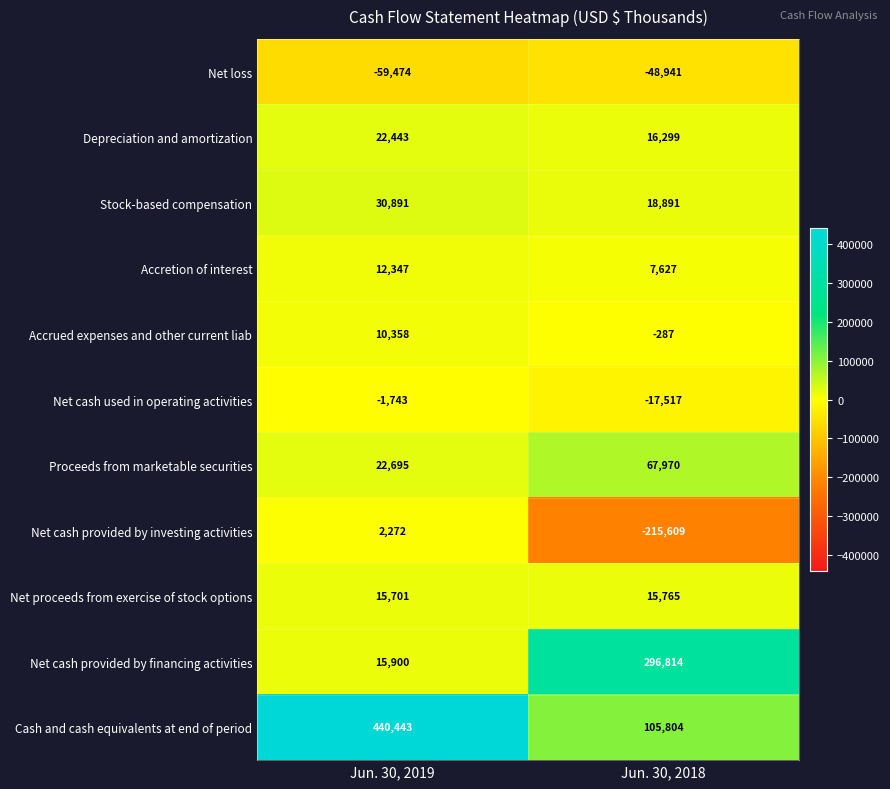

The Net loss series shows -102209 at Jun. 30, 2019. True or false?

False